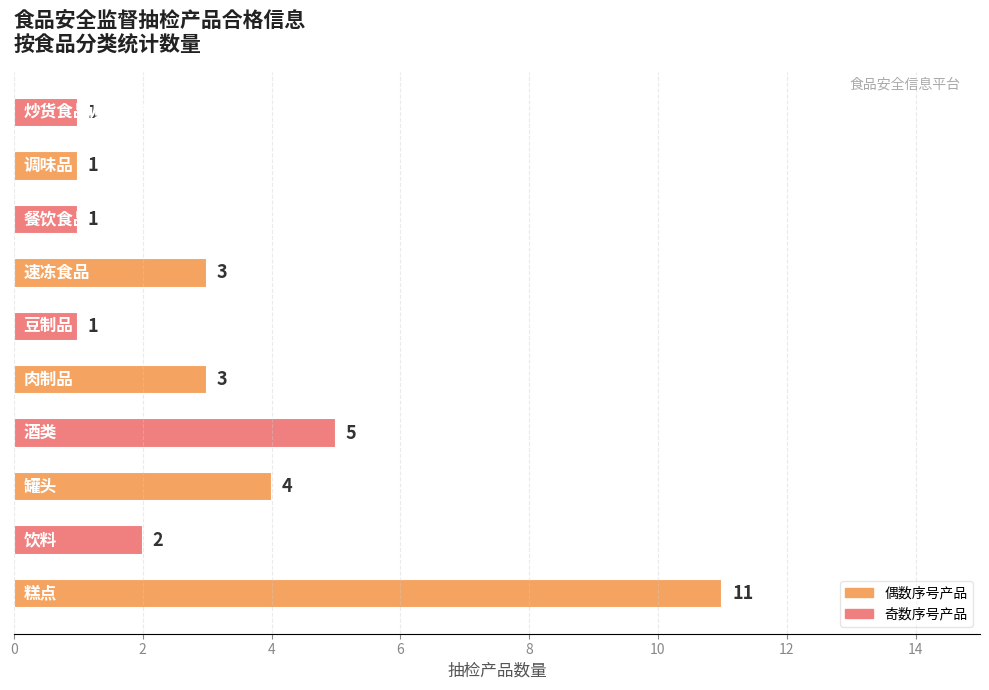

What is the difference between the second highest and minimum values?

4